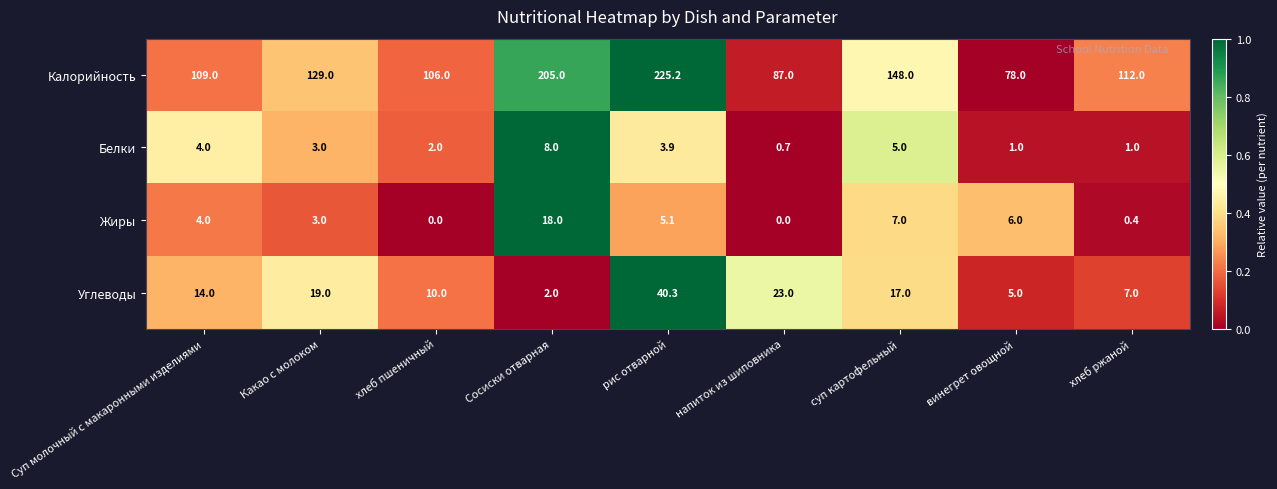

What is the greatest value displayed?

225.2